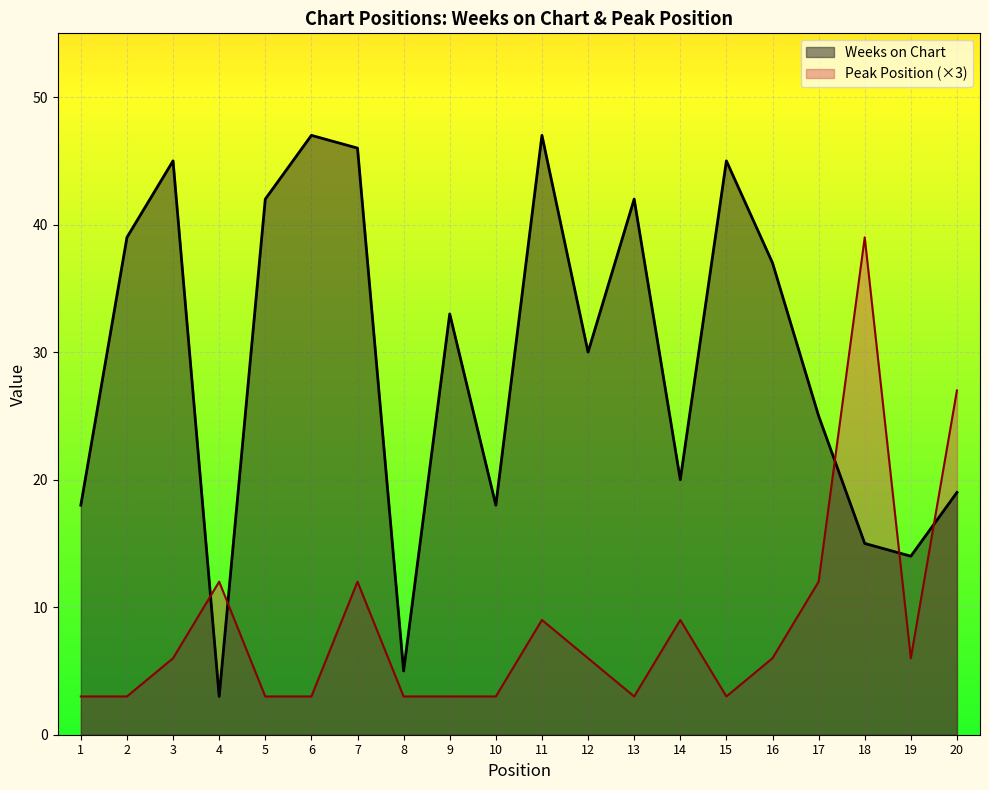

Does the chart display data point markers on the line(s)?

No